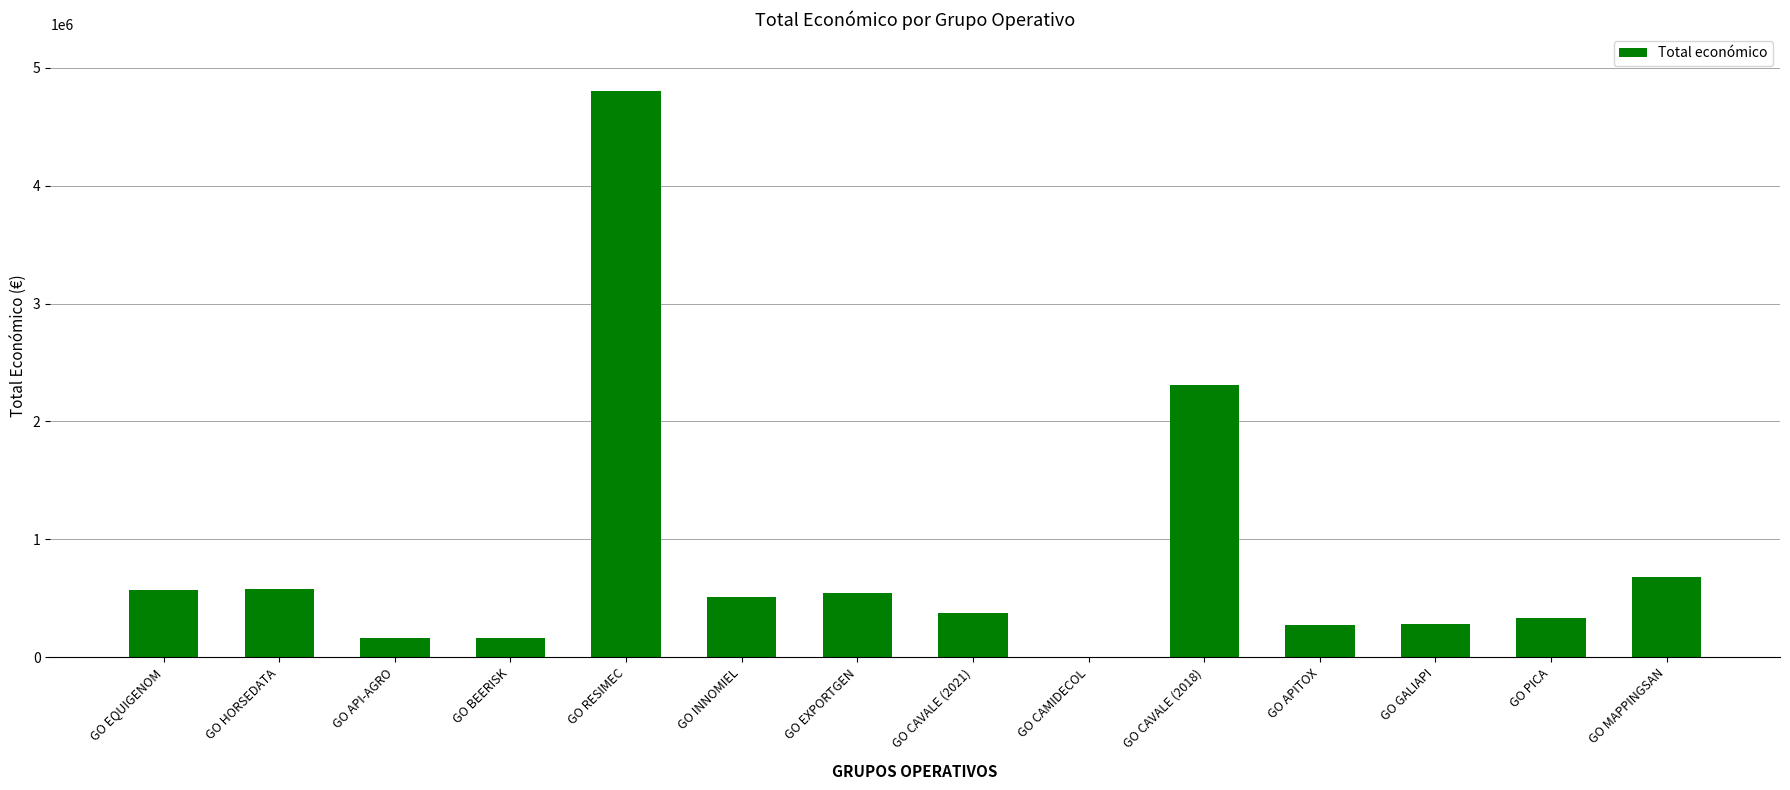

Are the bars horizontal?

No